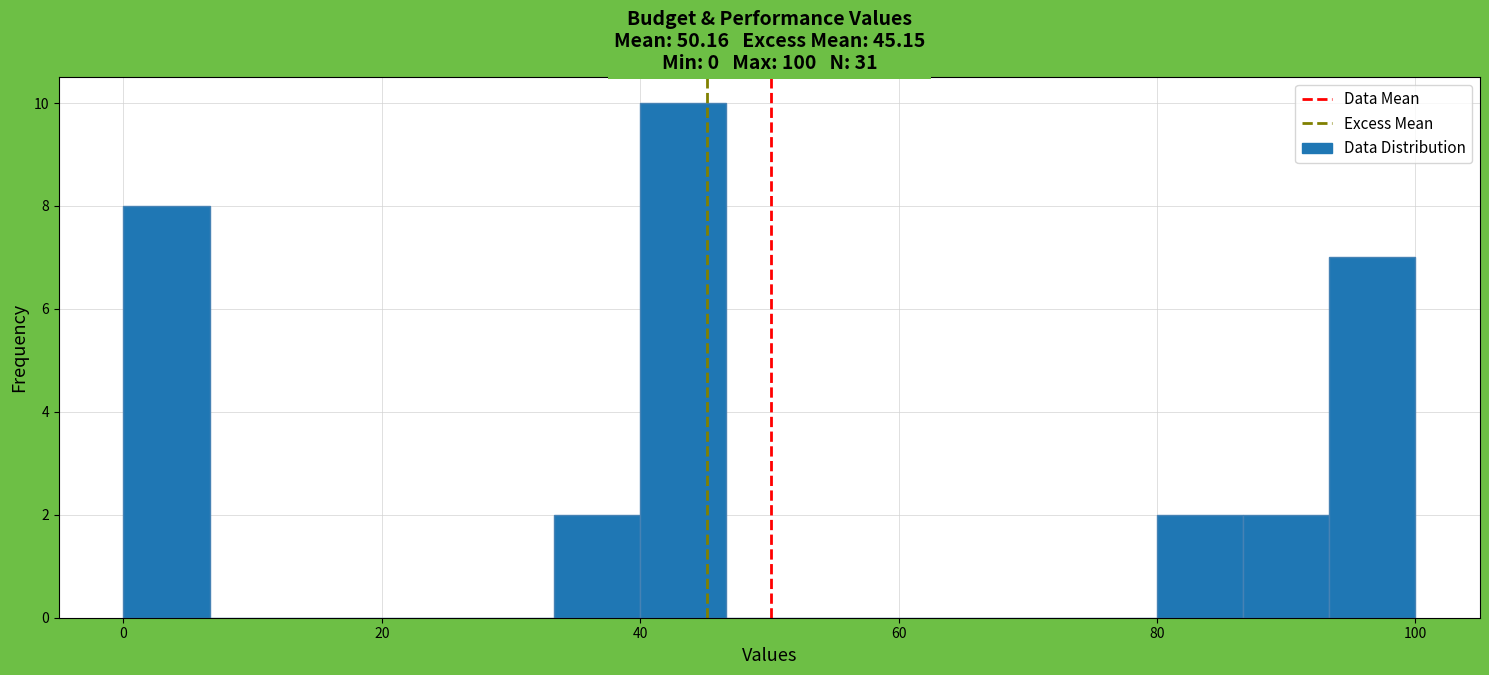

Around what value on the x-axis is the tallest bar? Give the approximate position of its centre, as read against the axis.

44